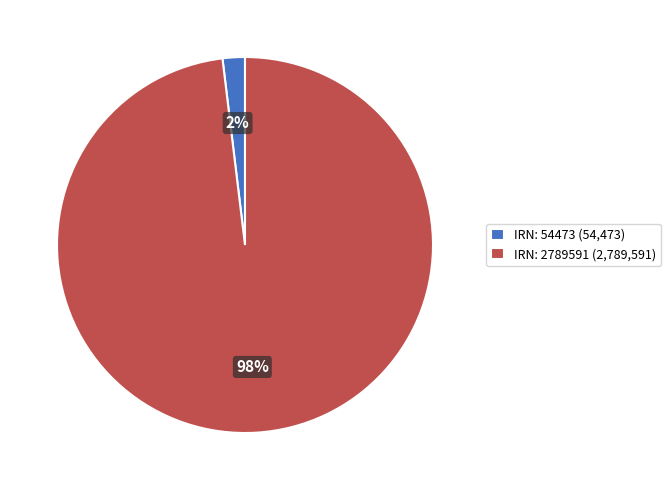

Which slice is the largest?

IRN: 2789591 (2,789,591)